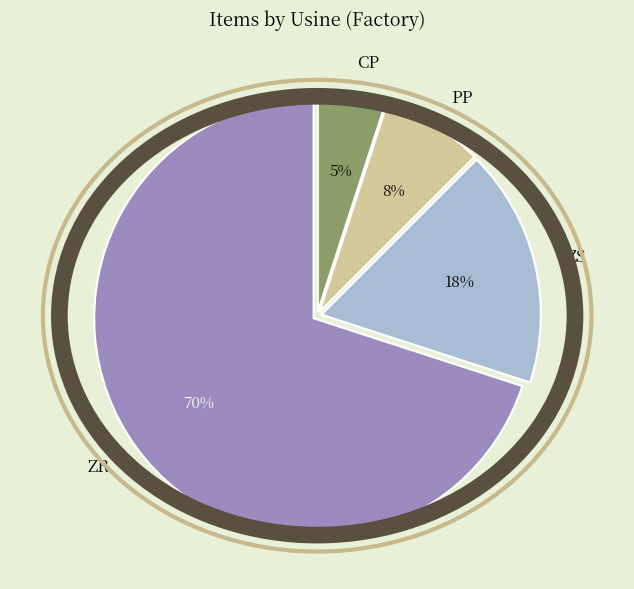

Which category accounts for the majority?

ZR